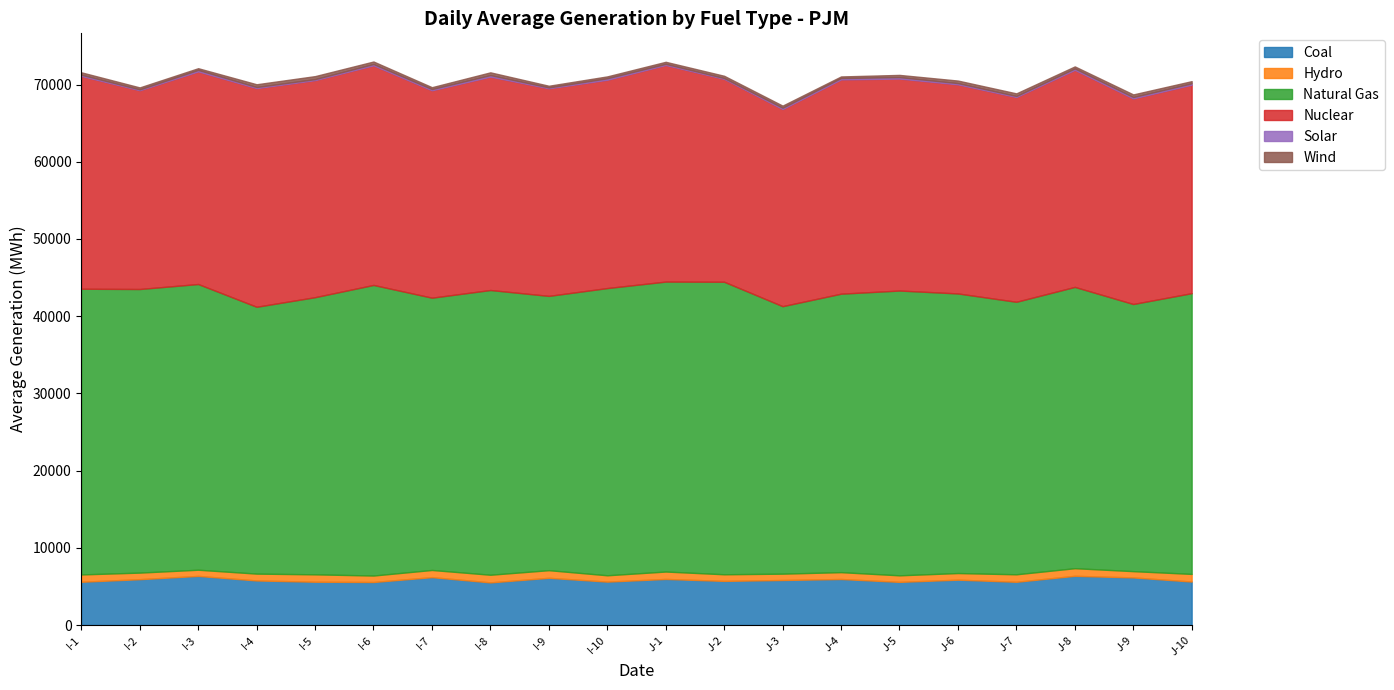

True or false: Solar has more than 0 points higher than both neighbors.

False